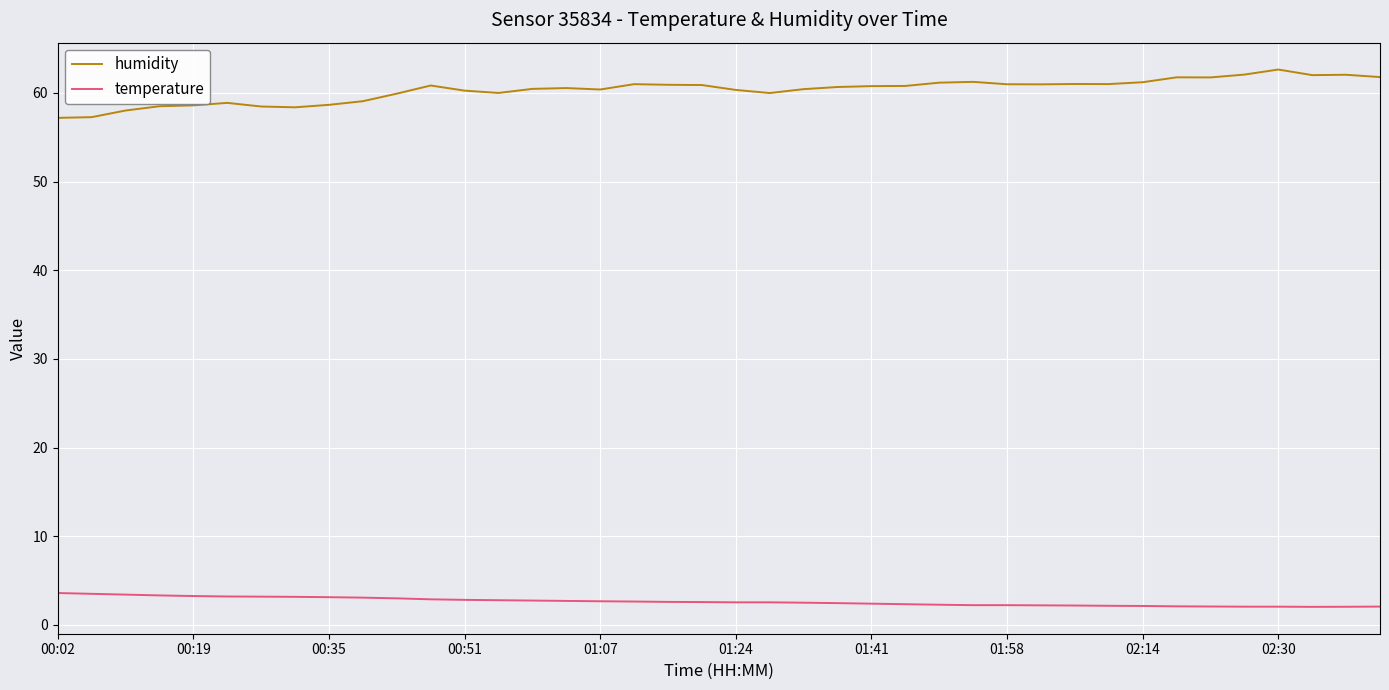

True or false: temperature and humidity cross at least once.

False